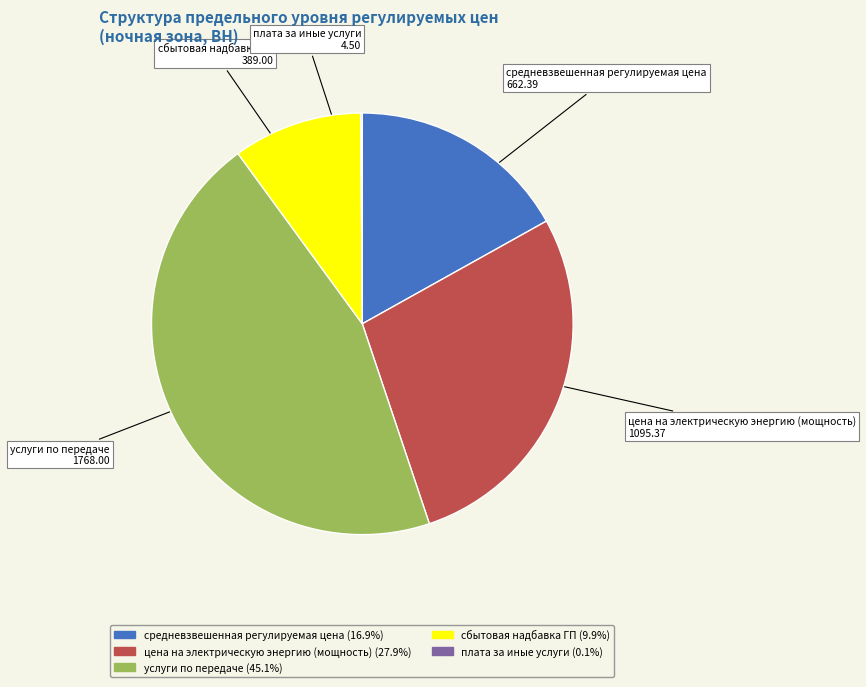

What is the ratio of the value at сбытовая надбавка ГП to the value at средневзвешенная регулируемая цена?

0.6